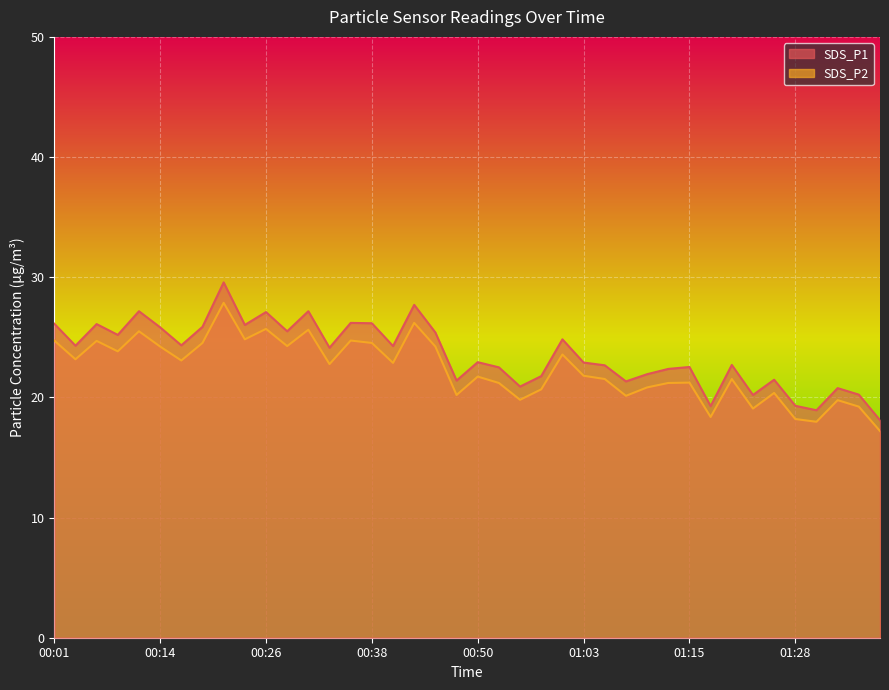

Reading left to right, list all the values displayed in this chart.

SDS_P1: 26.1	24.3	26.1	25.2	27.2	25.8	24.3	25.9	29.6	26.0	27.1	25.5	27.2	24.1	26.2	26.2	24.3	27.7	25.4	21.4	22.9	22.5	20.9	21.8	24.8	22.9	22.7	21.3	21.9	22.4	22.5	19.3	22.7	20.2	21.5	19.3	18.9	20.8	20.2	18.1
SDS_P2: 24.7	23.2	24.7	23.8	25.5	24.2	23.1	24.5	27.9	24.8	25.7	24.3	25.6	22.8	24.7	24.5	22.9	26.2	24.2	20.2	21.7	21.2	19.8	20.7	23.6	21.8	21.5	20.1	20.8	21.2	21.2	18.4	21.5	19.1	20.4	18.2	18.0	19.8	19.2	17.2